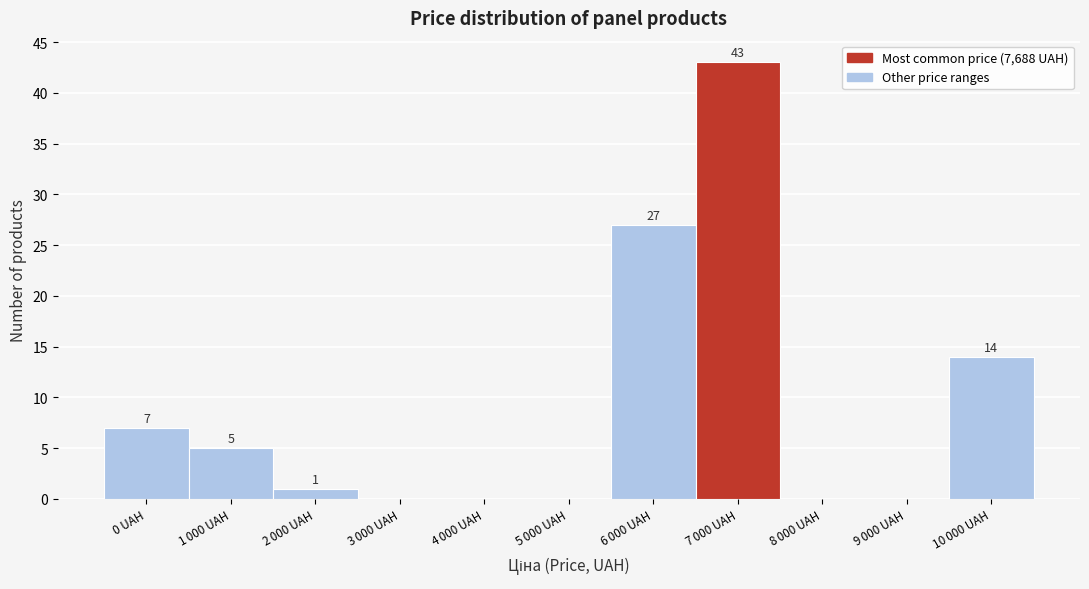

Where does the data first go above 1?

0 UAH